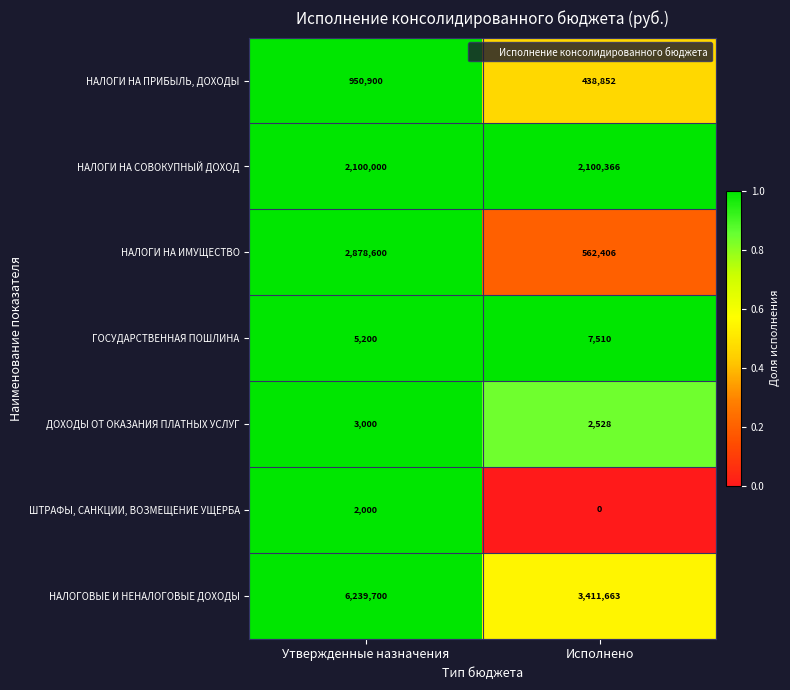

What is the sum of the ДОХОДЫ ОТ ОКАЗАНИЯ ПЛАТНЫХ УСЛУГ values at Утвержденные назначения and Исполнено?

5528